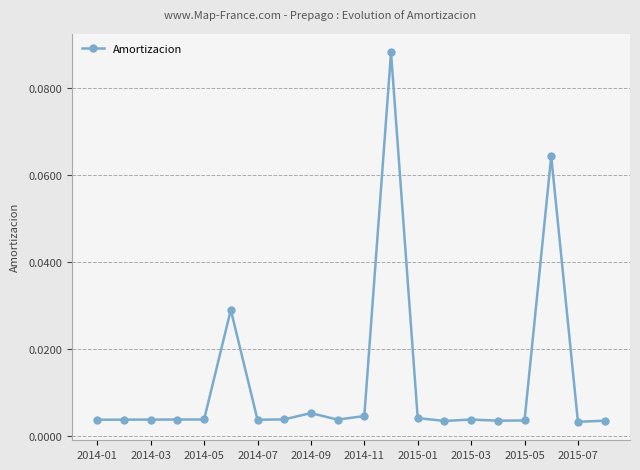

True or false: there are more than 0 points higher than both neighbors.

True